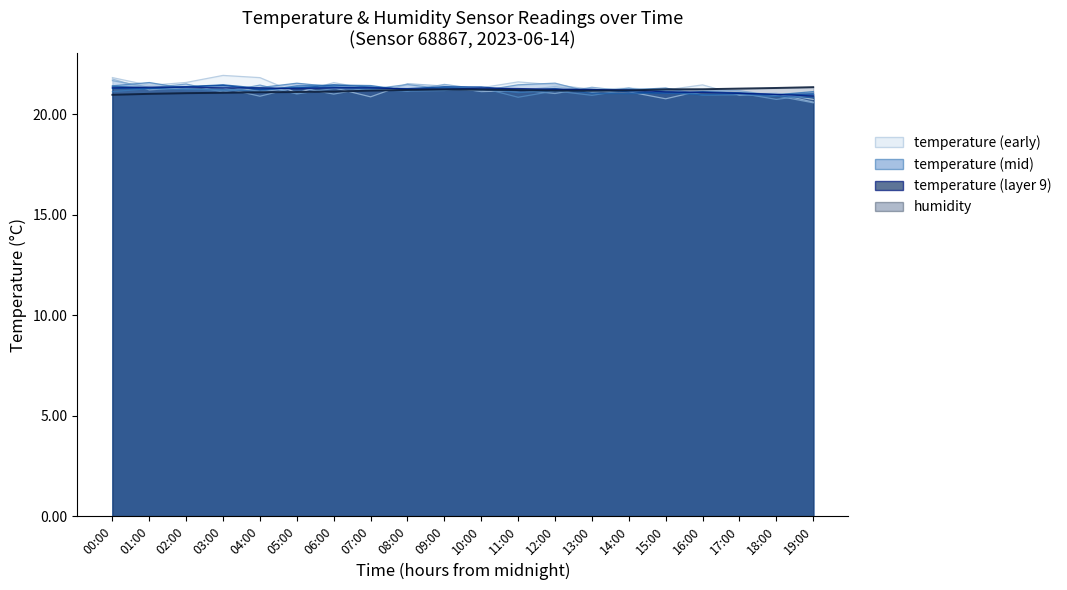

How many times do humidity (line) and temperature (pass 9) cross each other?

1